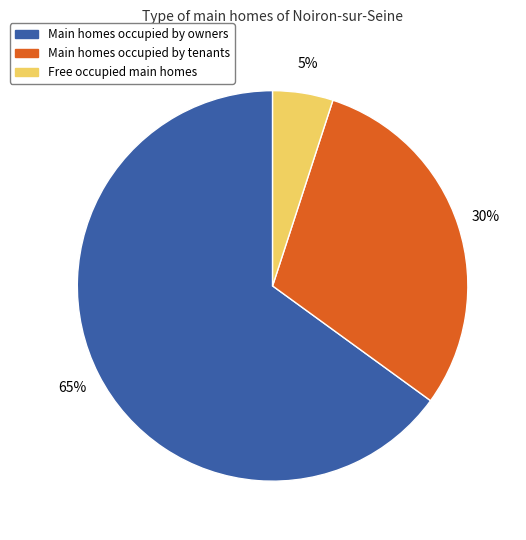

What is the smallest slice in the pie chart?

Free occupied main homes